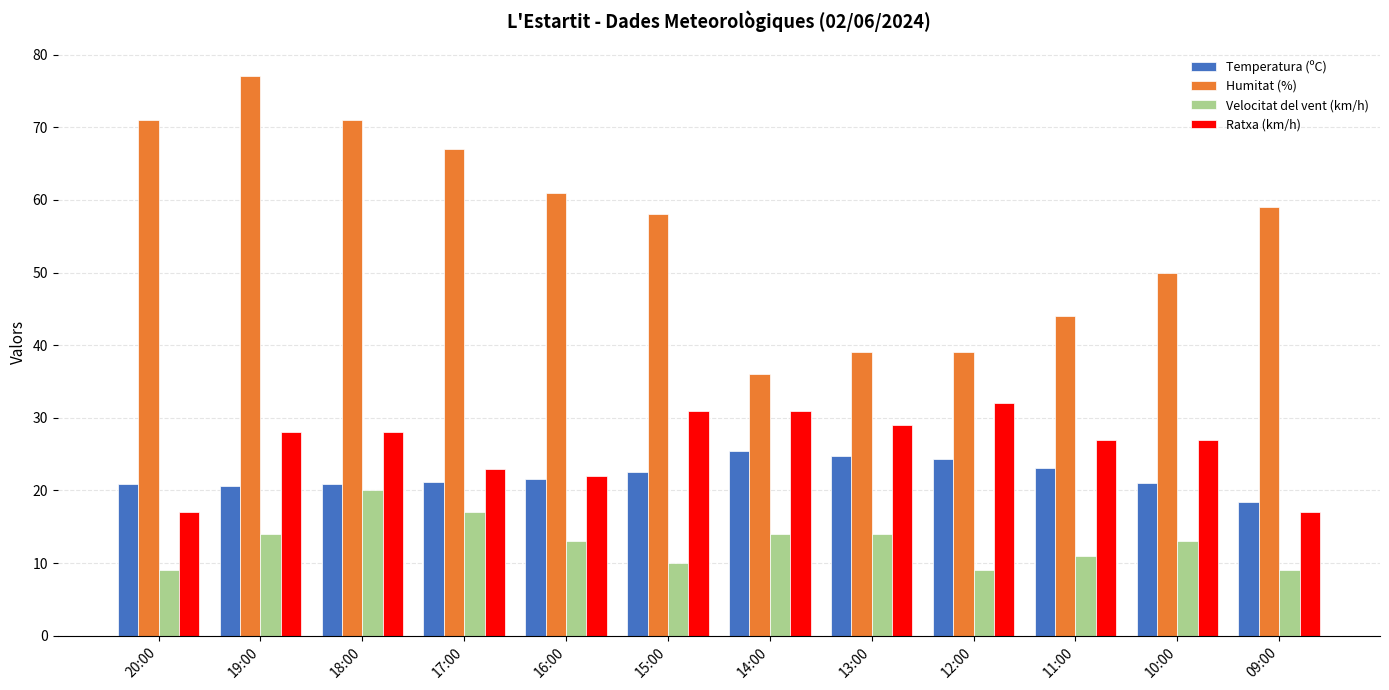

What is the label of the 6th bar from the left?

15:00